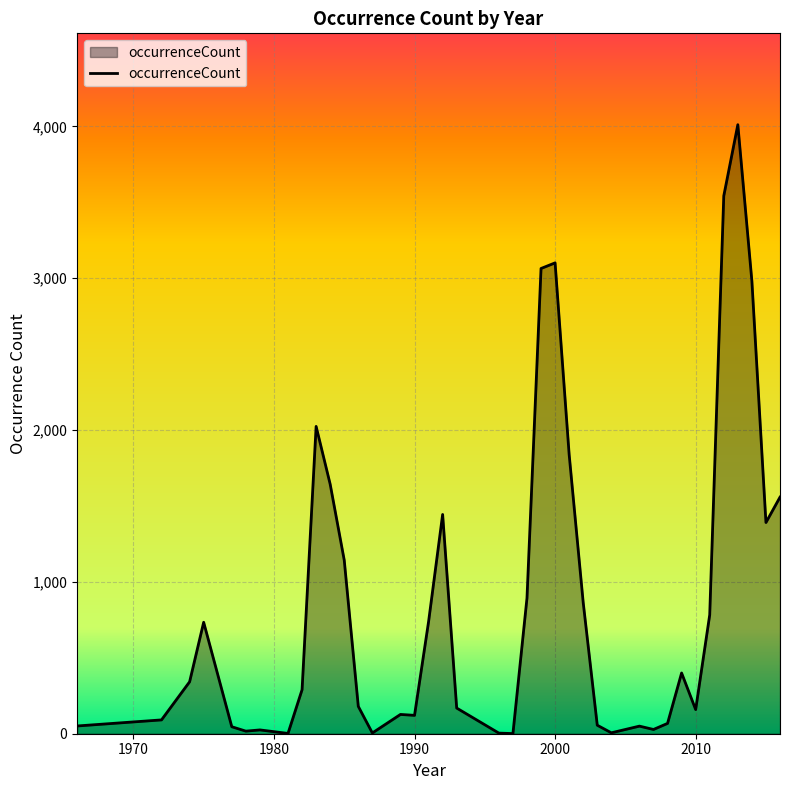

How many series are shown in this chart?

1